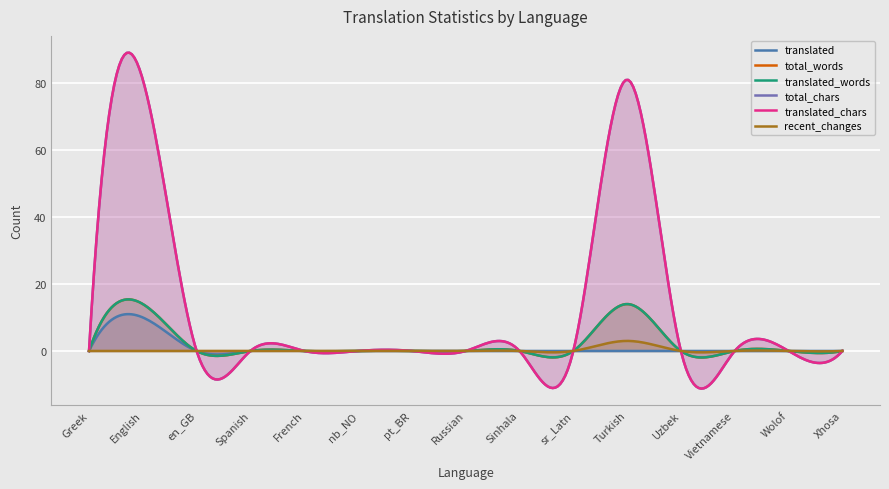

What is the difference between the second highest and minimum values in the total_words series?

14